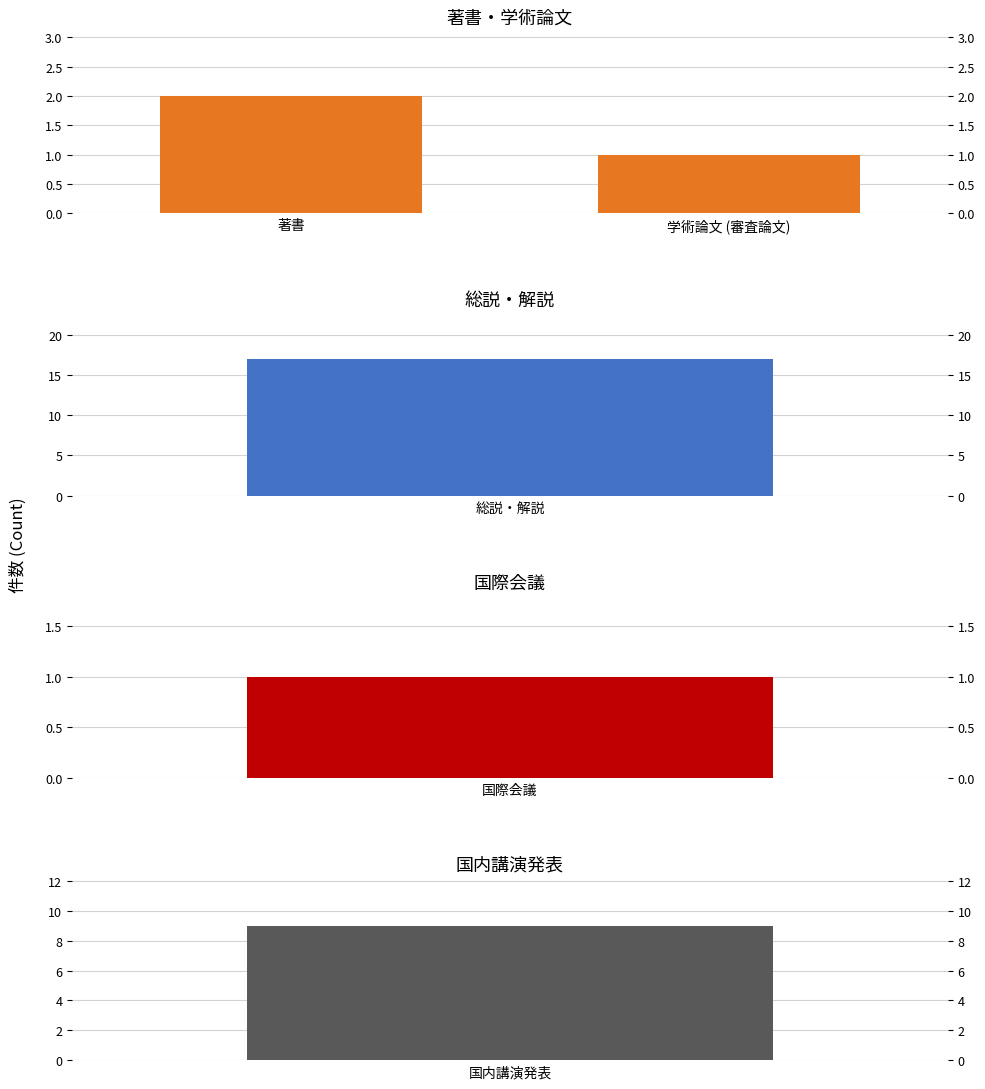

What is the difference between the maximum and minimum values?

1